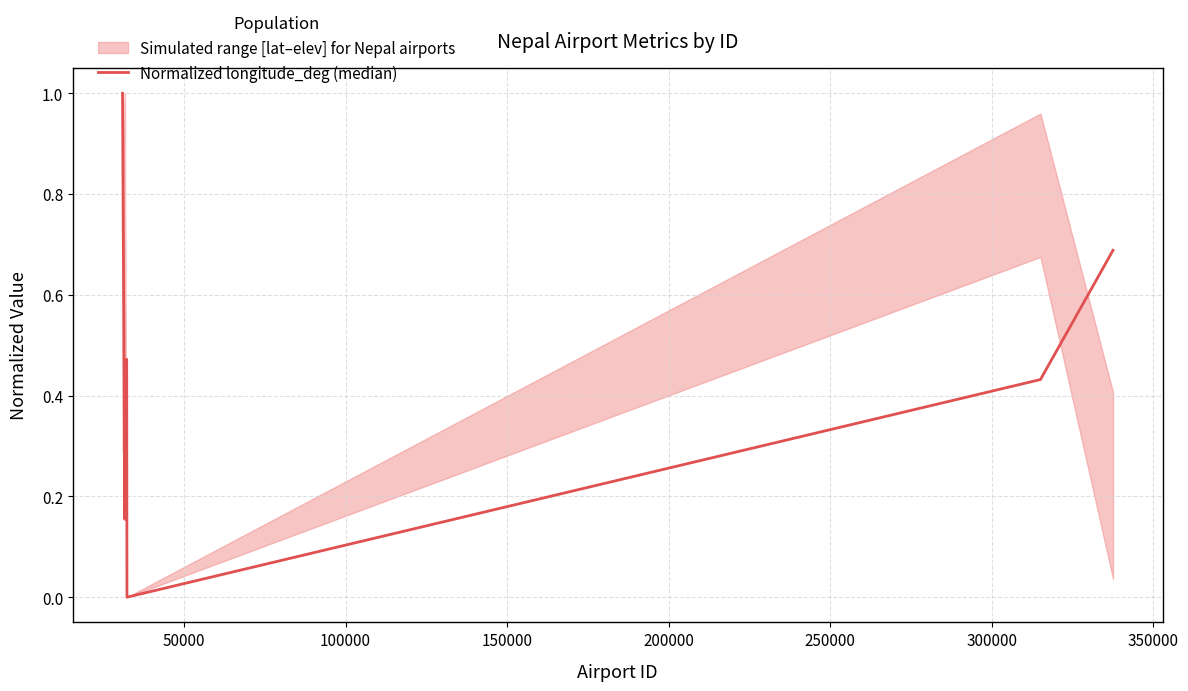

Which has a higher value, 300000 or 100000?

300000